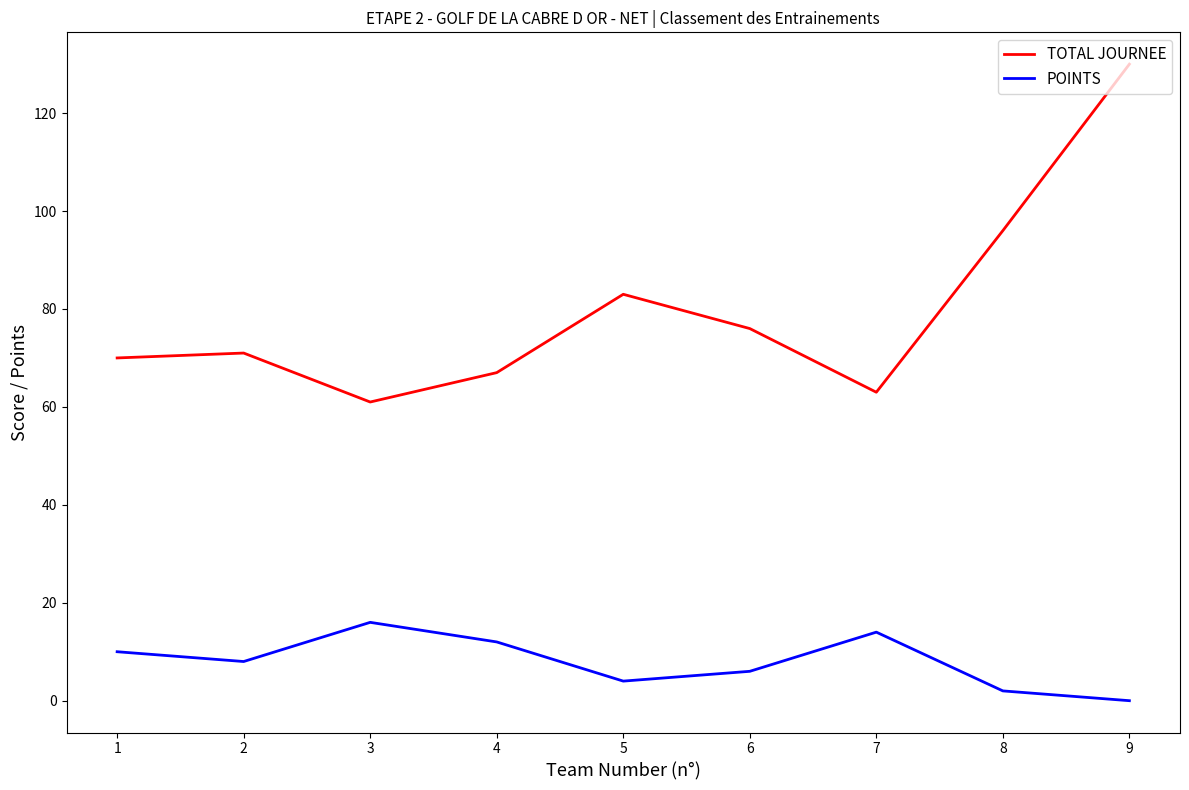

True or false: POINTS has a value of 5 at 4.

False